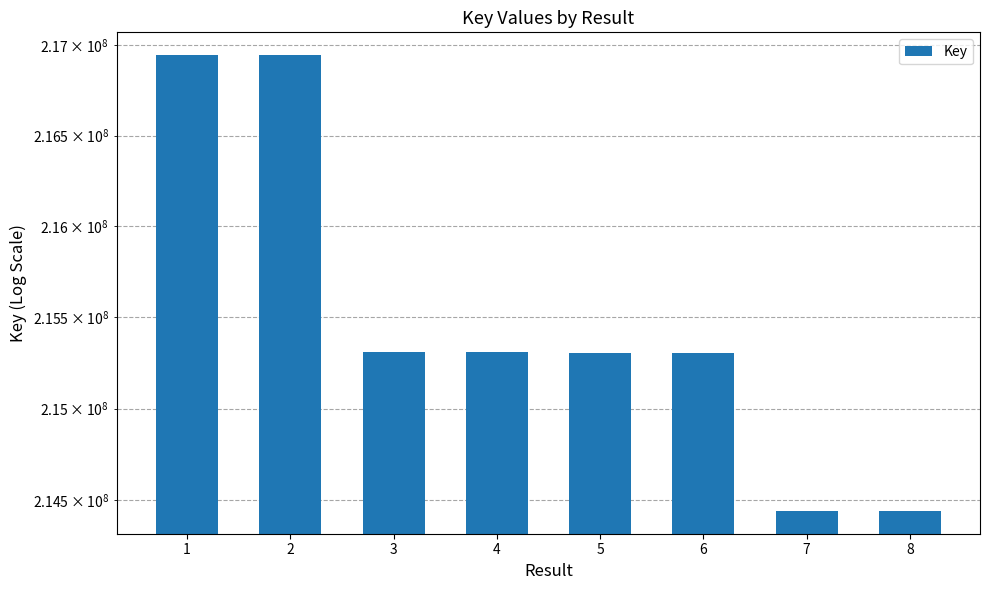

What is the value of the 8th bar from the left?

214439916